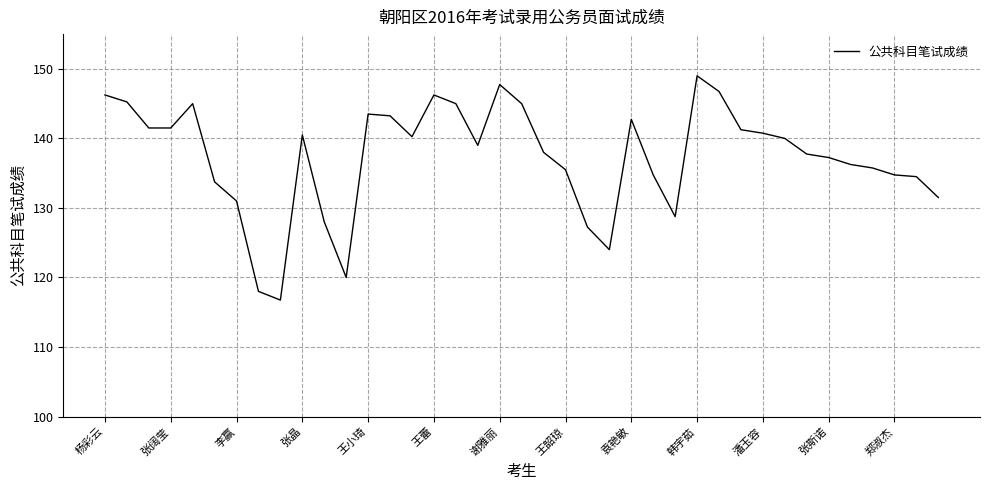

What is the maximum value shown in the chart?

149.0